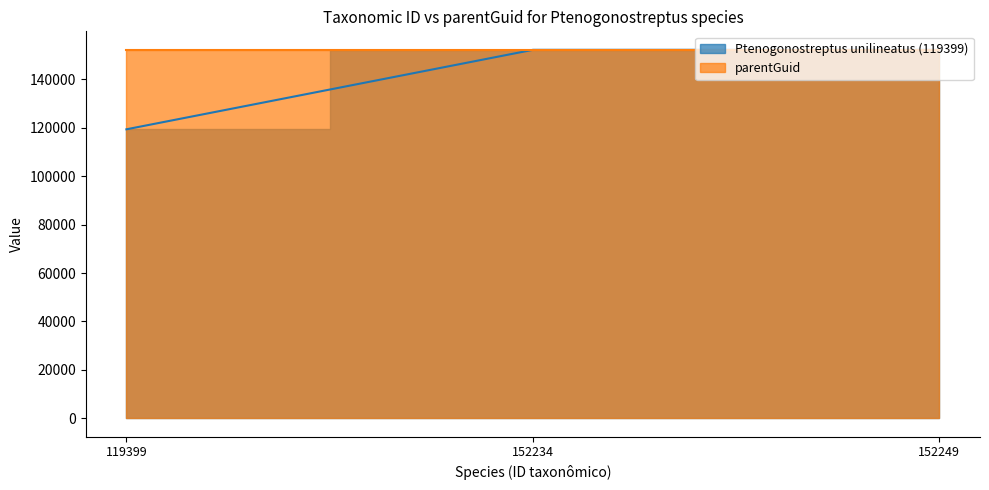

The chart shows a value of 119399 at 119399. True or false?

True